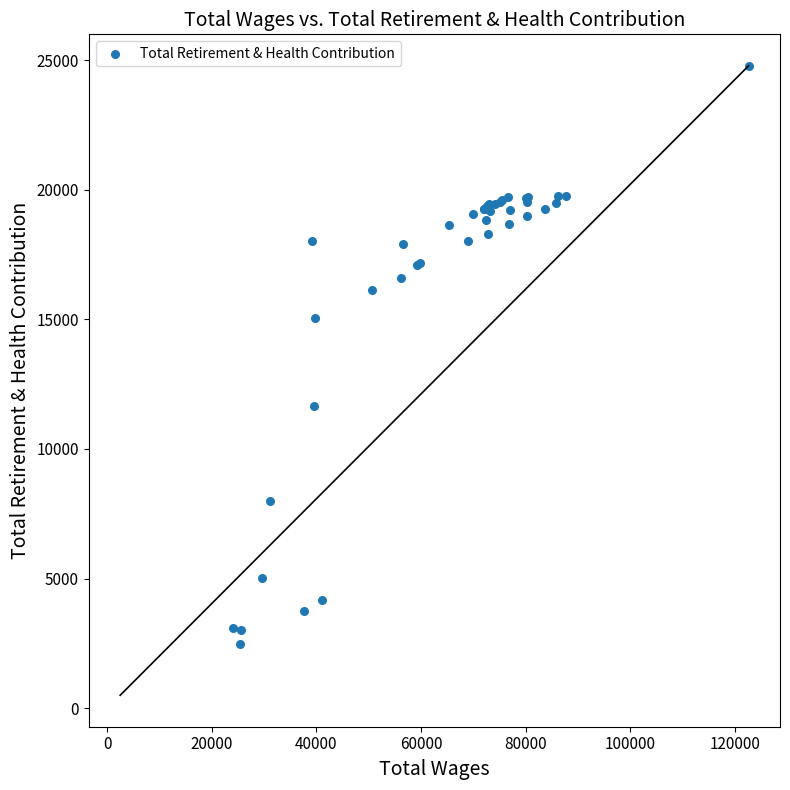

What Y value in the scatter plot is closest to 13631?

15034